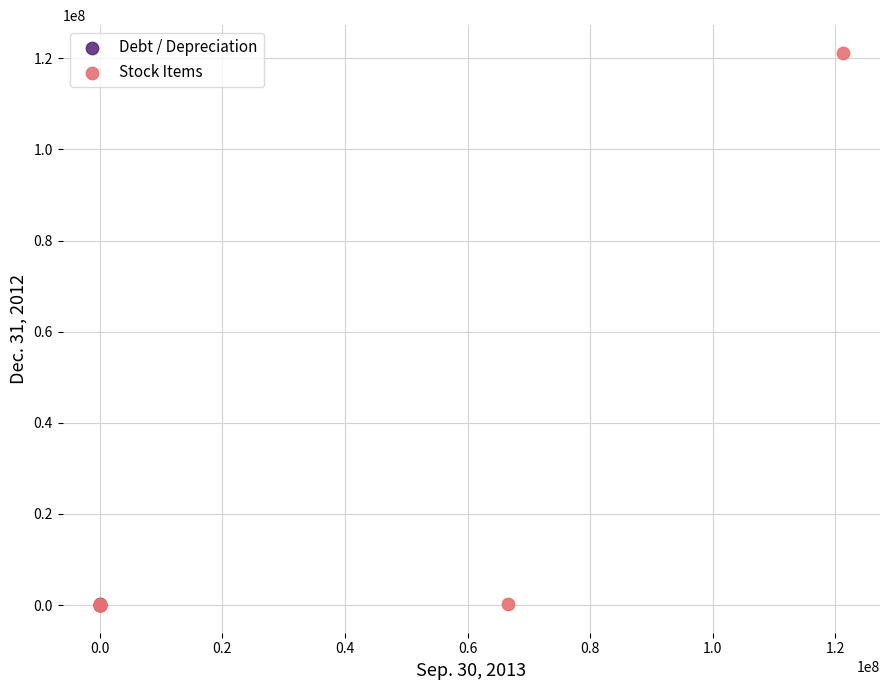

Which series has the largest Y range (max minus min)?

Stock Items